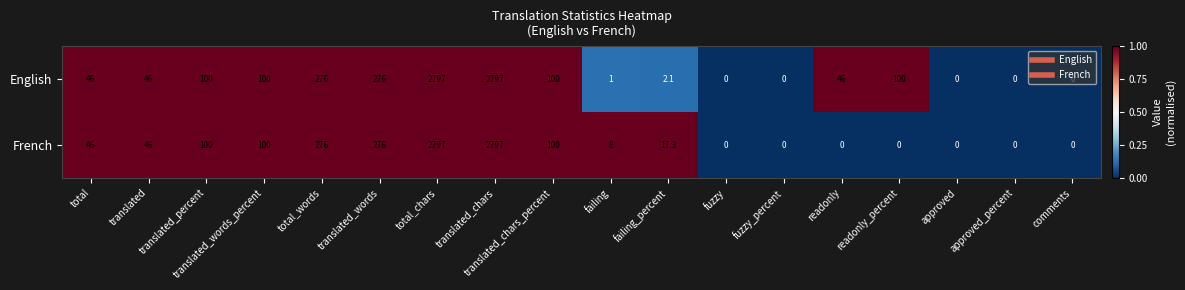

What is the greatest value displayed?

2797.0